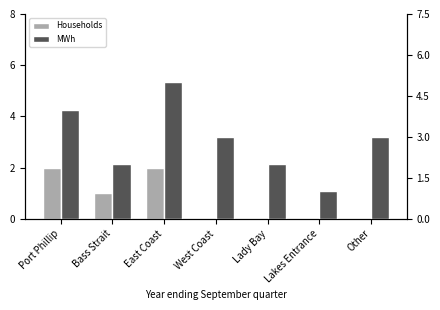

Rank the series by their average value, from lowest to highest.

Households, MWh